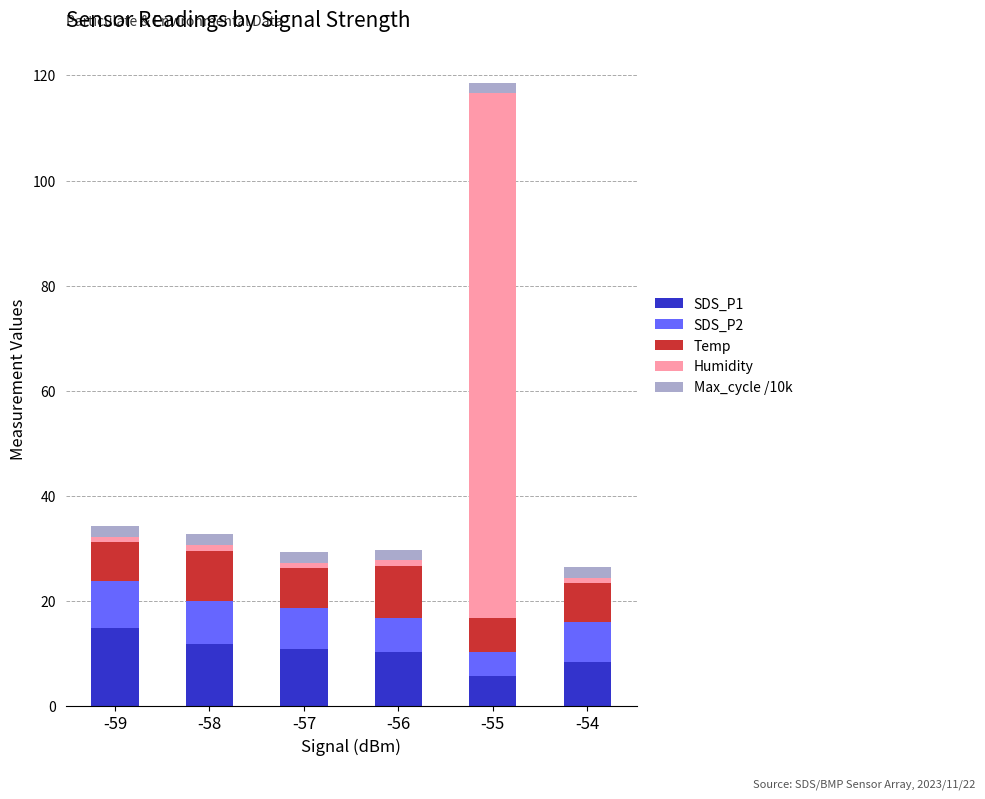

At which category is the sum across all series the highest?

-55